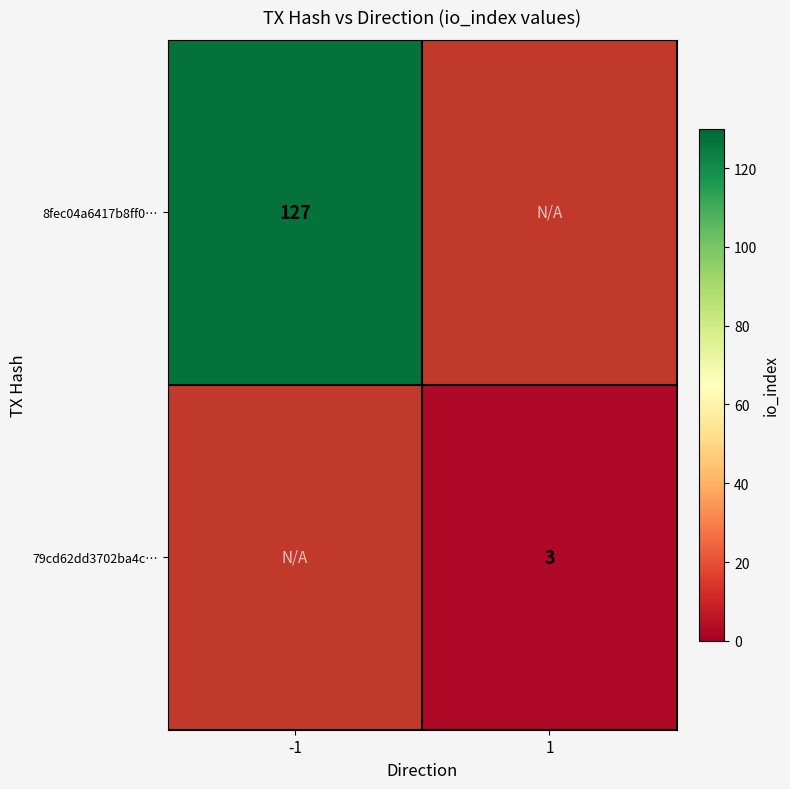

True or false: 79cd62dd3702ba4c… has a value of 3 at 1.

True